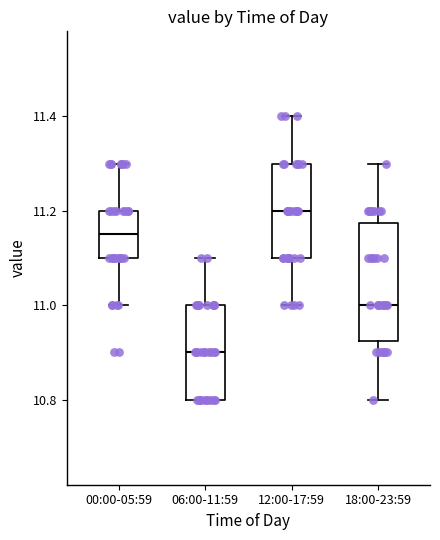

Reading left to right, transcribe this box plot: for each box, give where its median line is, the range the box spans, and where its two whiskers end, as read against the y-axis. The values are not printed on the chart, so give them approximately, as read against the axis.

00:00-05:59: median 11.16, box 11.10 to 11.20, whiskers 11.00 to 11.30
06:00-11:59: median 10.90, box 10.80 to 11.00, whiskers 10.80 to 11.10
12:00-17:59: median 11.20, box 11.10 to 11.30, whiskers 11.00 to 11.40
18:00-23:59: median 11.00, box 10.92 to 11.18, whiskers 10.80 to 11.30